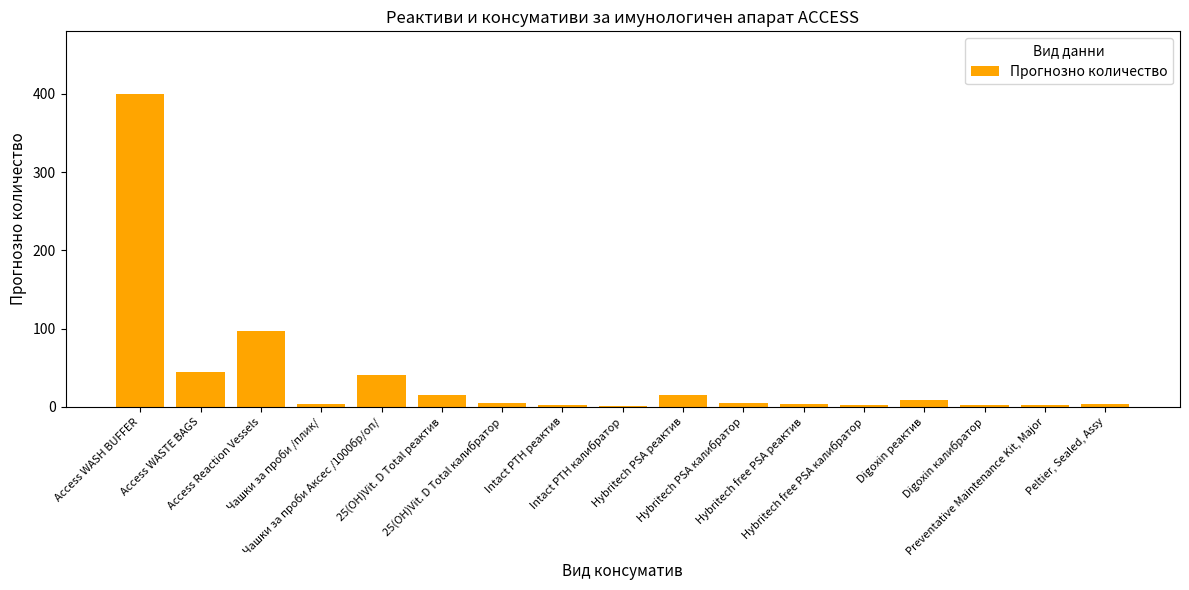

What is the maximum value shown in the chart?

400